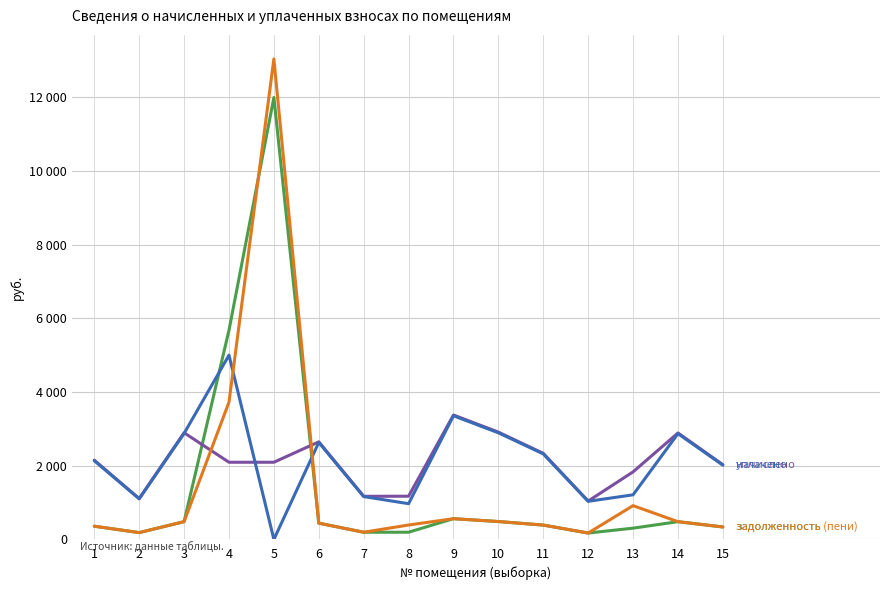

Does the chart display data point markers on the line(s)?

No